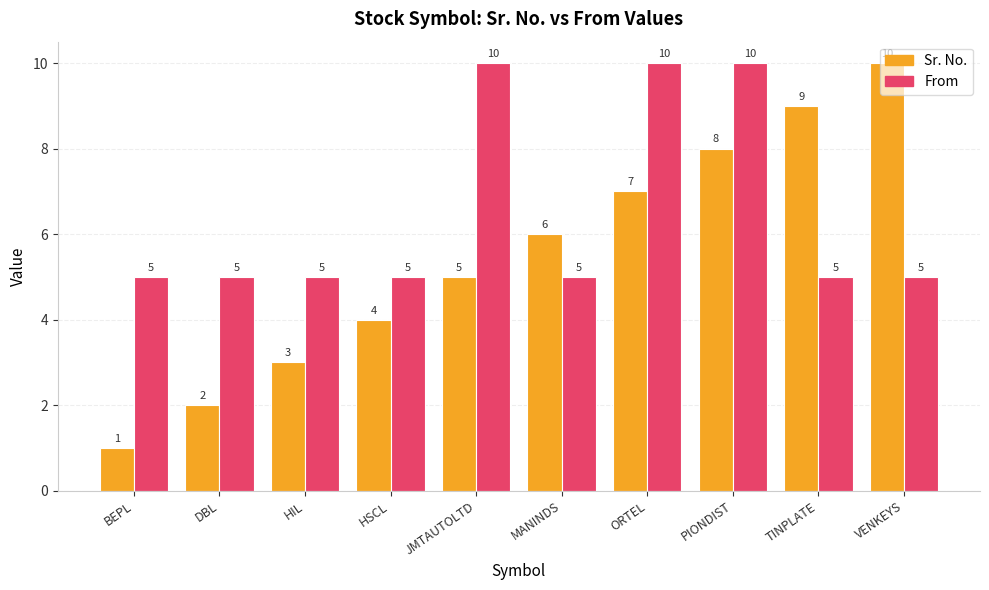

What is the total value across all series at HIL?

8